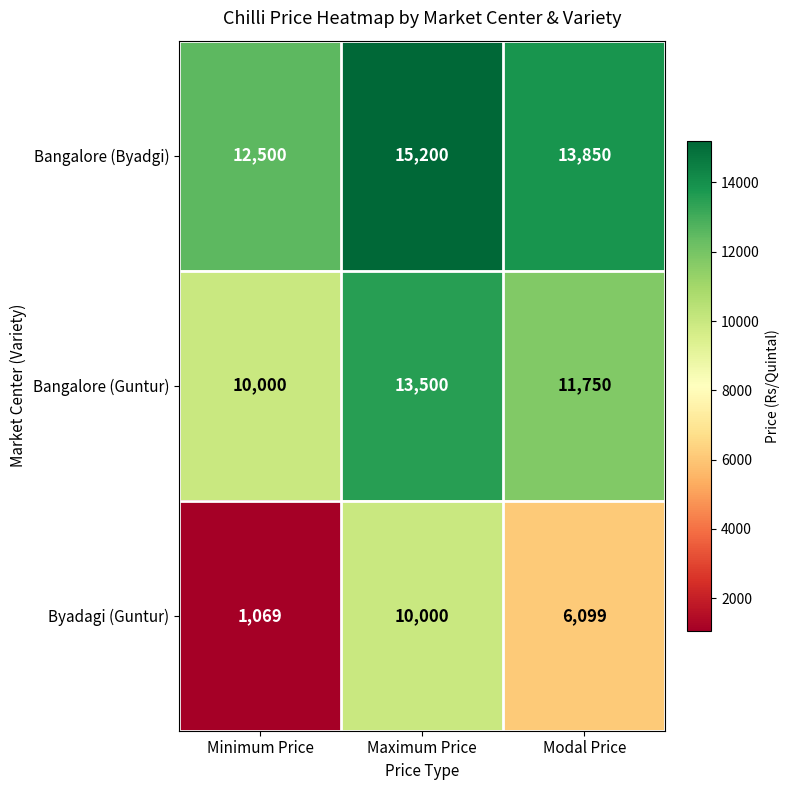

Which series has the widest spread of values?

Byadagi (Guntur)